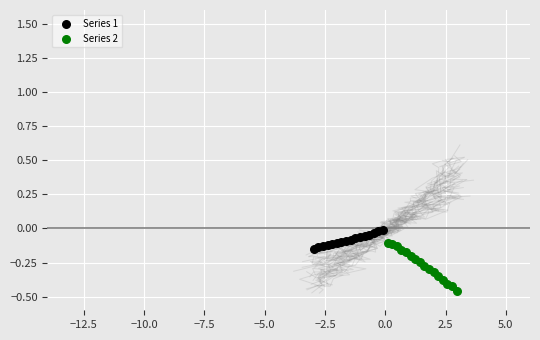

Which series reaches the maximum Y coordinate?

Series 1